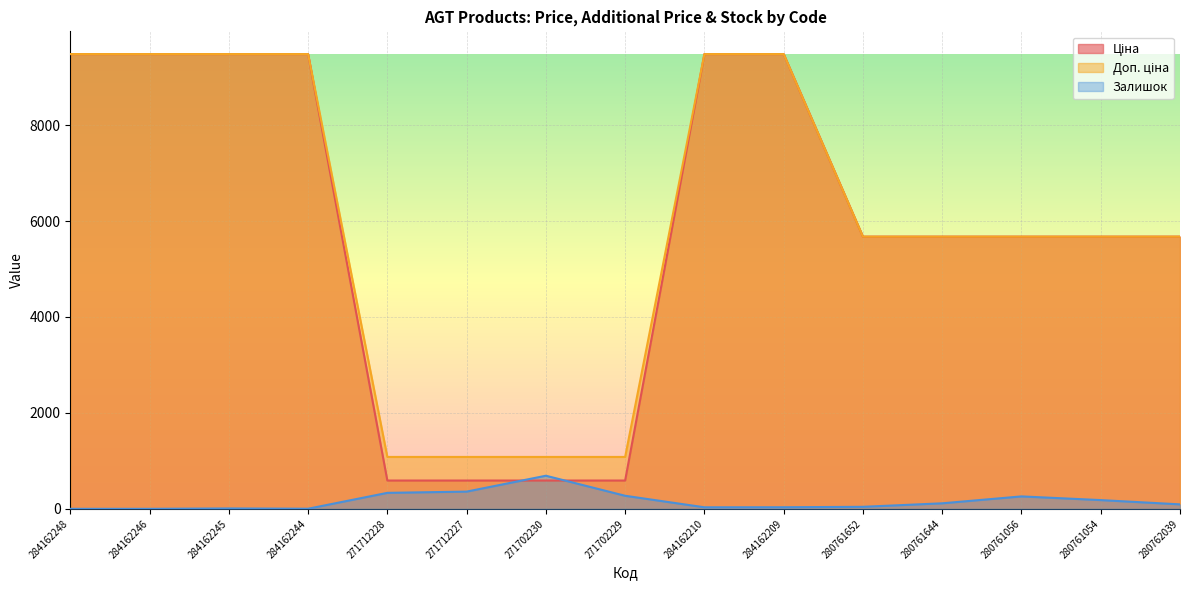

Reading left to right, transcribe all the data shown in this chart.

Ціна: 9480.1	9480.1	9480.1	9480.1	589.9	589.9	589.9	589.9	9480.1	9480.1	5673.8	5673.8	5673.8	5673.8	5673.8
Доп. ціна: 9480.1	9480.1	9480.1	9480.1	1081.7	1081.7	1081.7	1081.7	9480.1	9480.1	5673.8	5673.8	5673.8	5673.8	5673.8
Залишок: 0.0	0.0	8.0	2.0	333.0	359.0	690.0	272.0	32.0	33.0	42.0	115.0	259.0	182.0	93.0